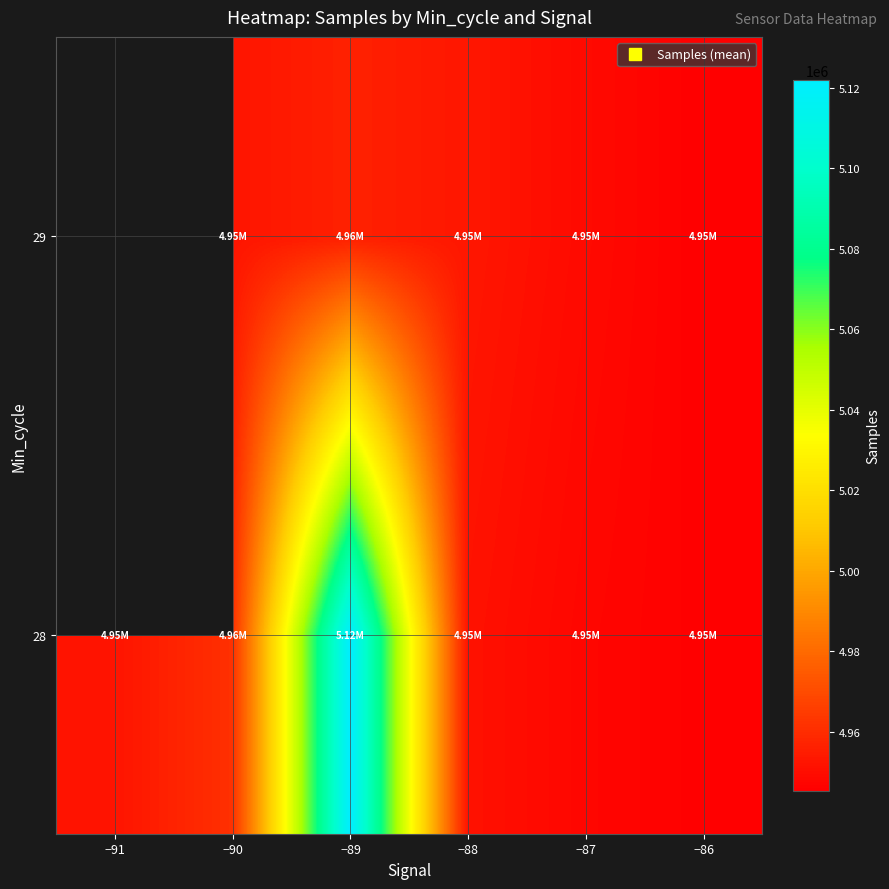

At which category is the sum across all series the highest?

−89